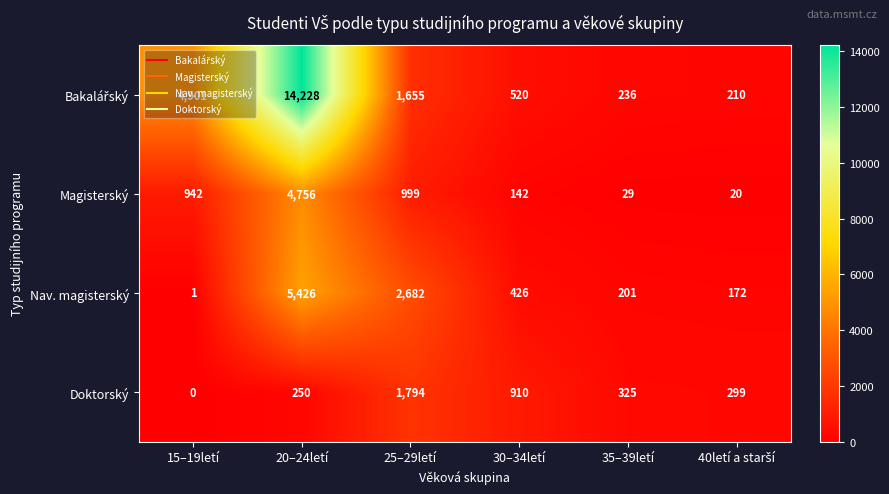

At how many categories does at least one series exceed 2496?

3